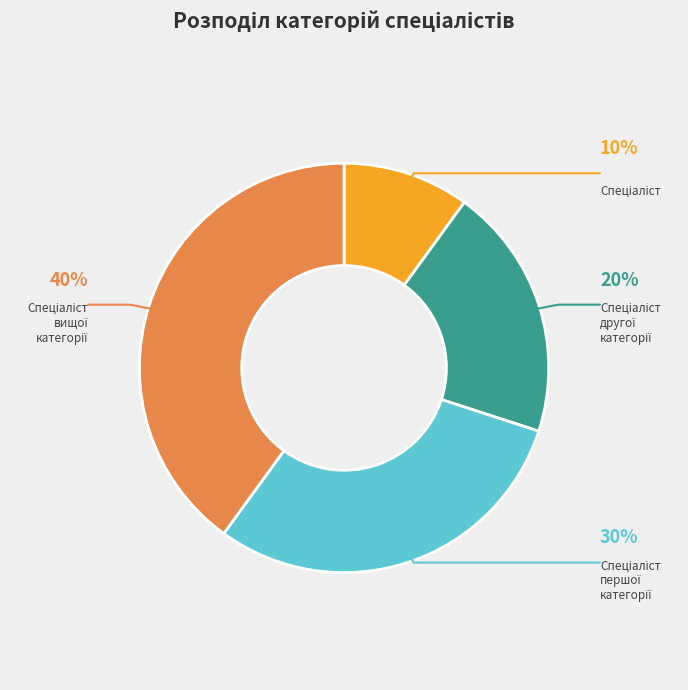

True or false: Спеціаліст першої категорії accounts for 18% of the total.

False